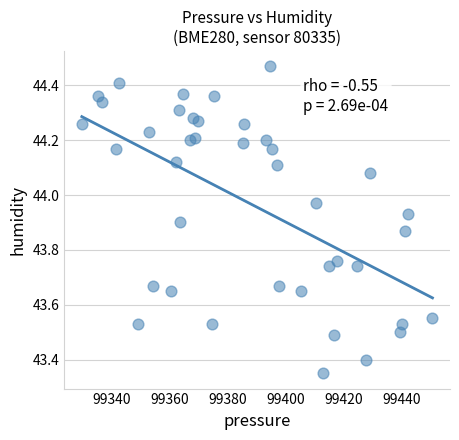

What is the range of X values (max minus min)?

120.6